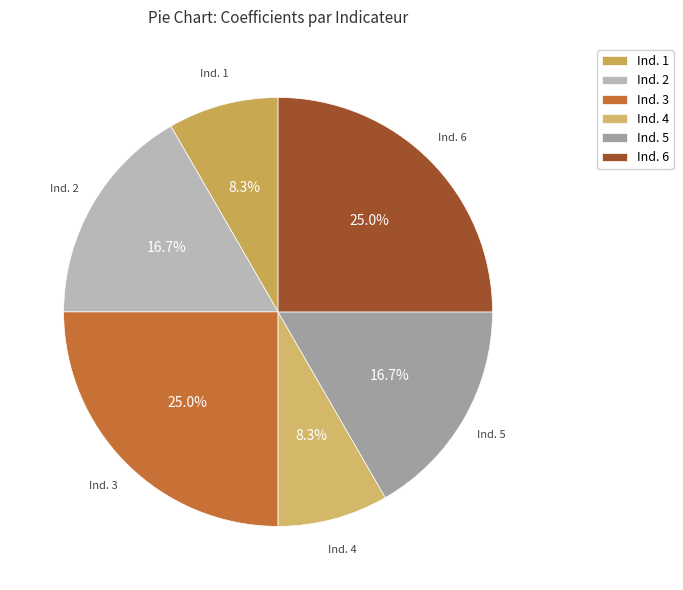

What percentage is NOT represented by Ind. 1?

91.7%